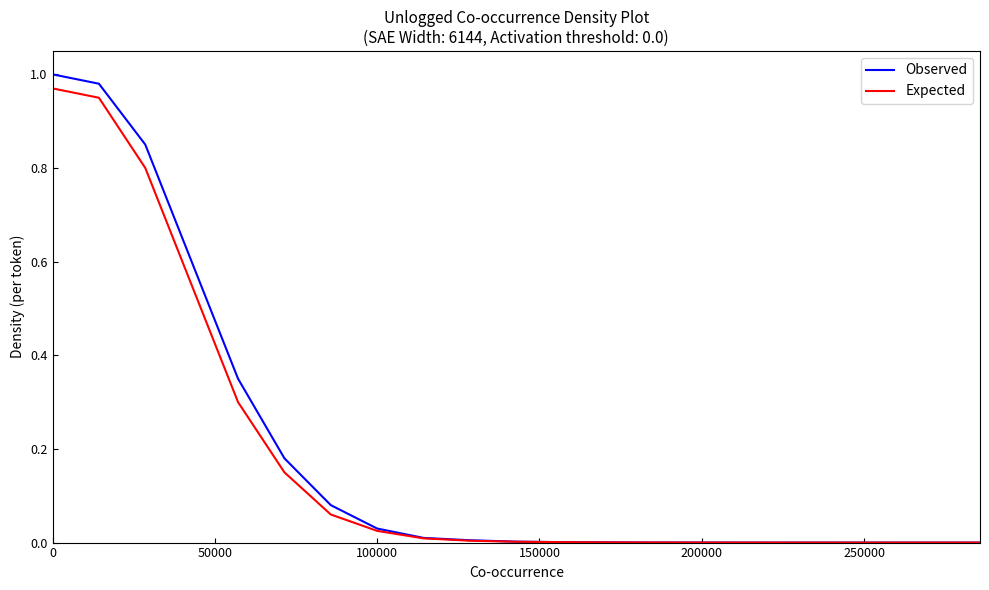

Which series has the largest total across all categories?

Observed